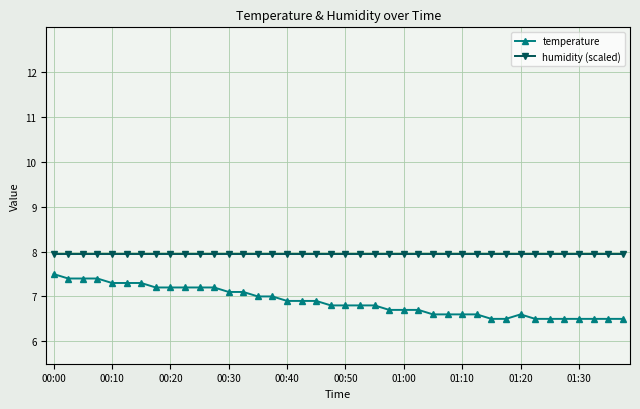

What is the average value of the temperature series?

6.9